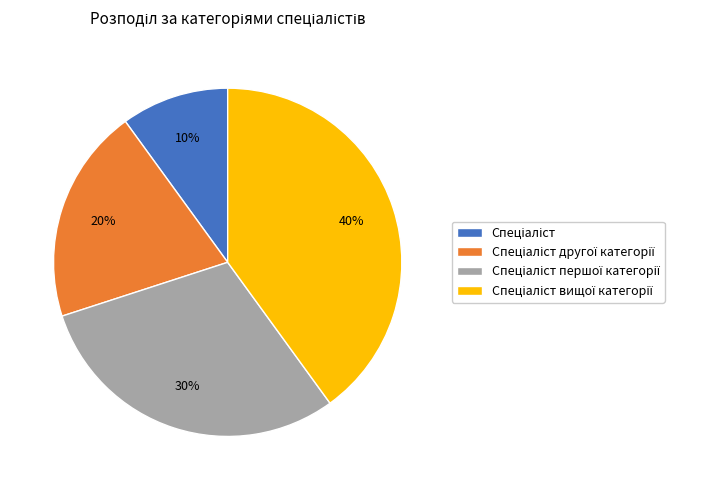

Is there a majority slice in this chart?

No